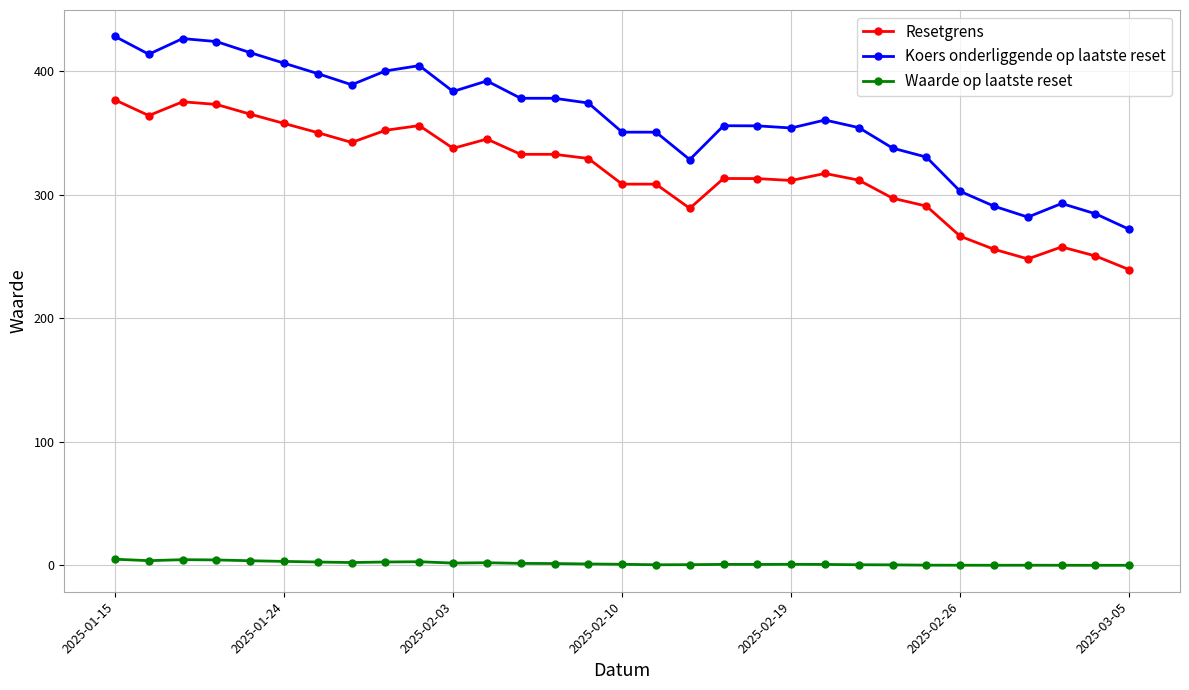

Rank the series by their maximum value, from lowest to highest.

Waarde op laatste reset, Resetgrens, Koers onderliggende op laatste reset